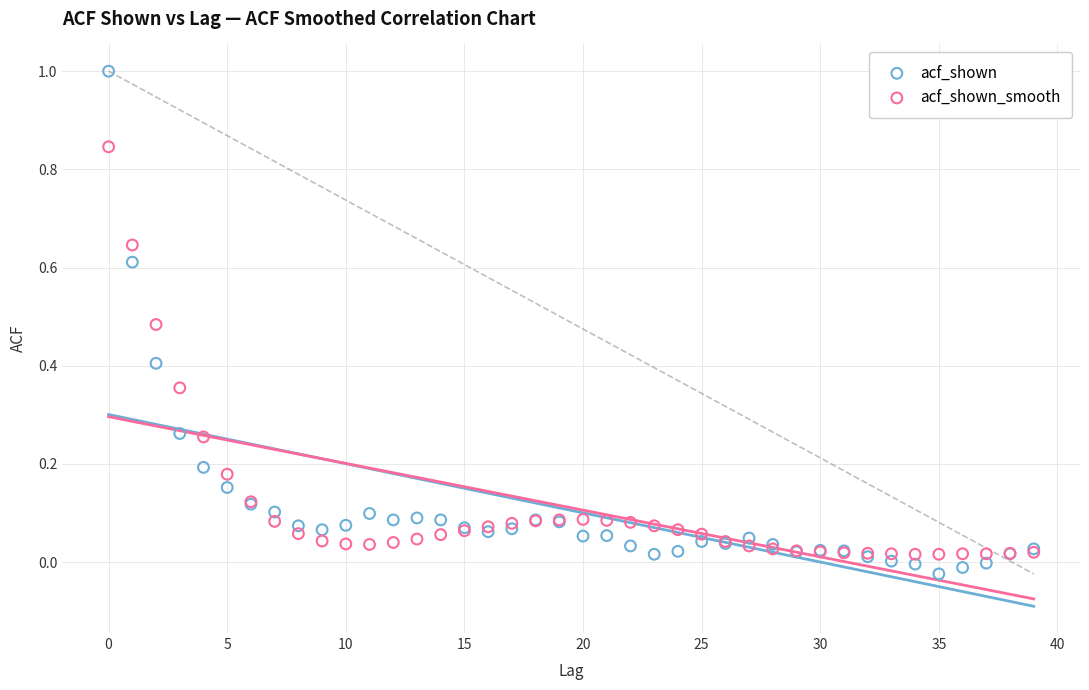

Which series contains the highest Y value?

acf_shown